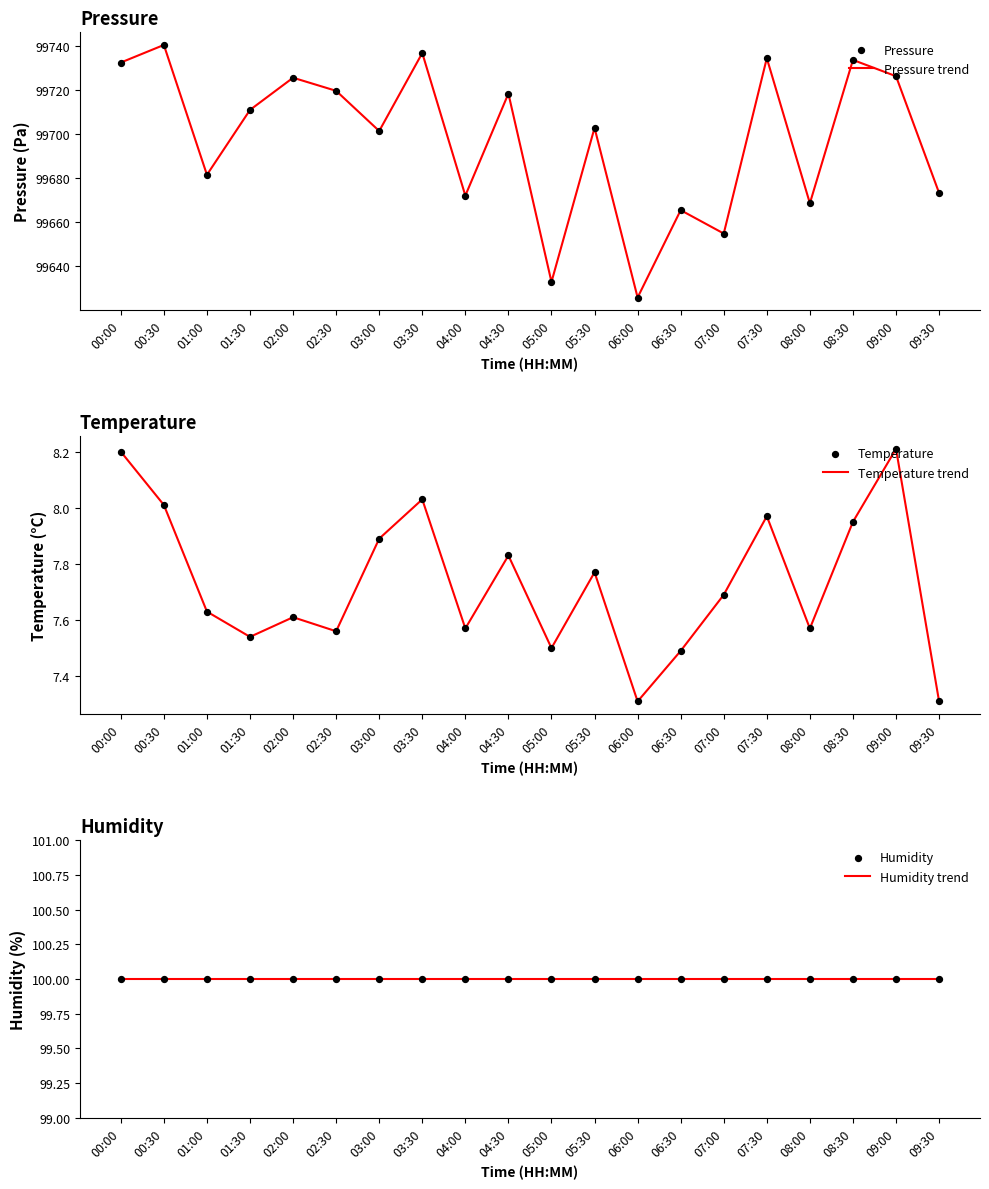

At how many categories does at least one series exceed 99155?

20